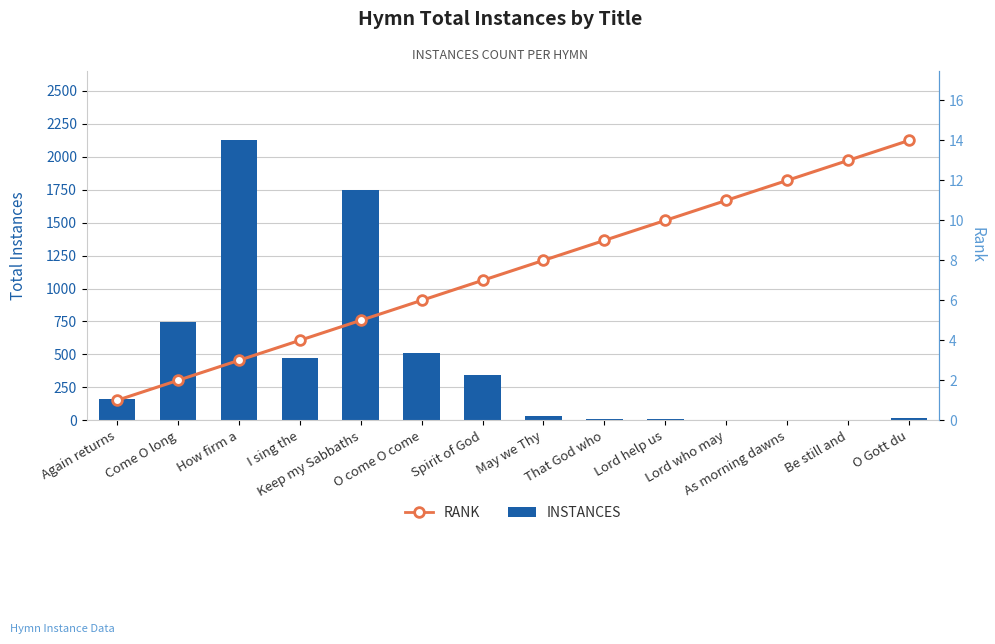

How many values in the INSTANCES series are below 159?

7